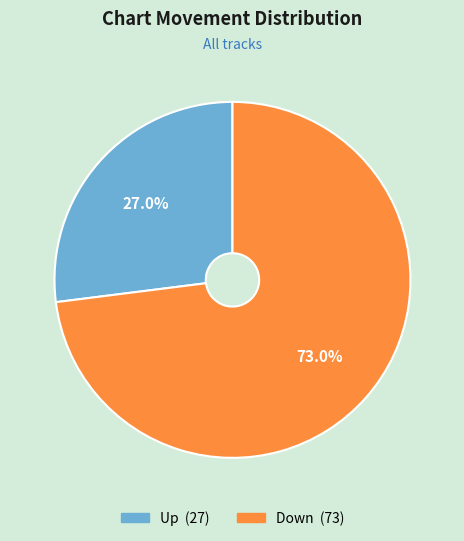

Is there a majority slice in this chart?

Yes